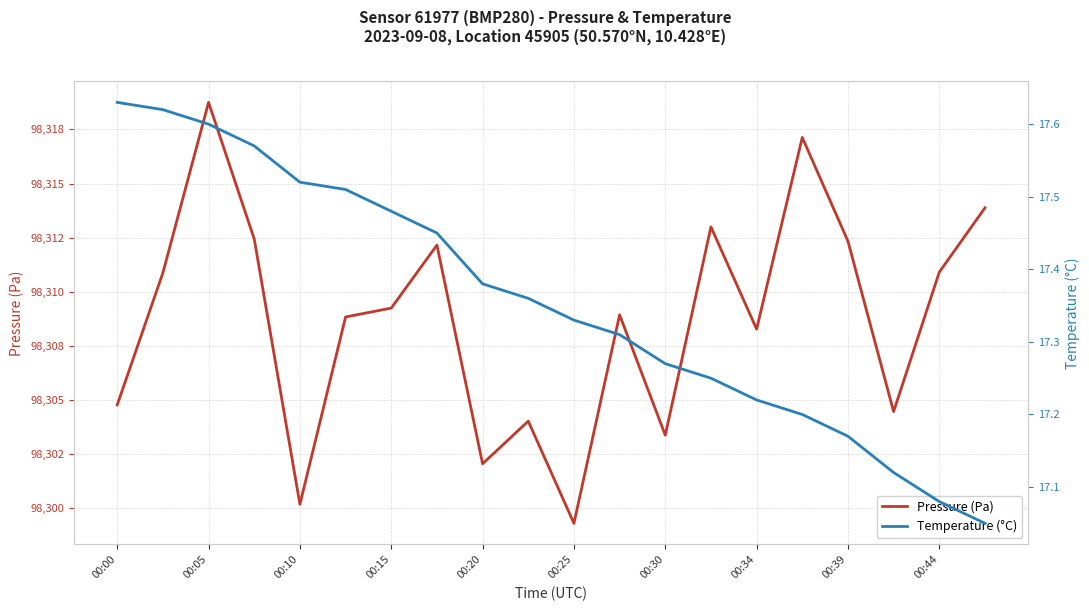

Reading left to right, extract all data points from this chart.

Pressure (Pa): 98304.8	98310.9	98318.8	98312.4	98300.2	98308.8	98309.2	98312.2	98302.1	98304.0	98299.3	98308.9	98303.4	98313.0	98308.3	98317.1	98312.3	98304.5	98310.9	98313.9
Temperature (°C): 17.6	17.6	17.6	17.6	17.5	17.5	17.5	17.4	17.4	17.4	17.3	17.3	17.3	17.2	17.2	17.2	17.2	17.1	17.1	17.1